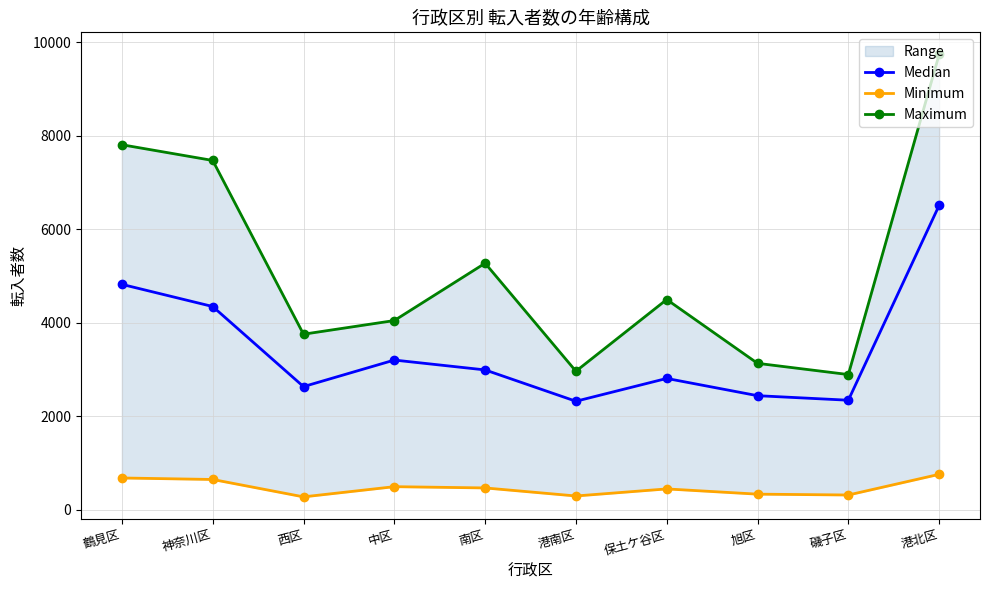

Reading right to left, list all the values displayed in this chart.

Median: 港北区=6510	磯子区=2343	旭区=2440	保土ケ谷区=2809	港南区=2321	南区=2991	中区=3202	西区=2634	神奈川区=4347	鶴見区=4821
Minimum: 港北区=758	磯子区=316	旭区=334	保土ケ谷区=446	港南区=295	南区=467	中区=494	西区=276	神奈川区=648	鶴見区=680
Maximum: 港北区=9738	磯子区=2892	旭区=3132	保土ケ谷区=4497	港南区=2963	南区=5273	中区=4047	西区=3755	神奈川区=7471	鶴見区=7807